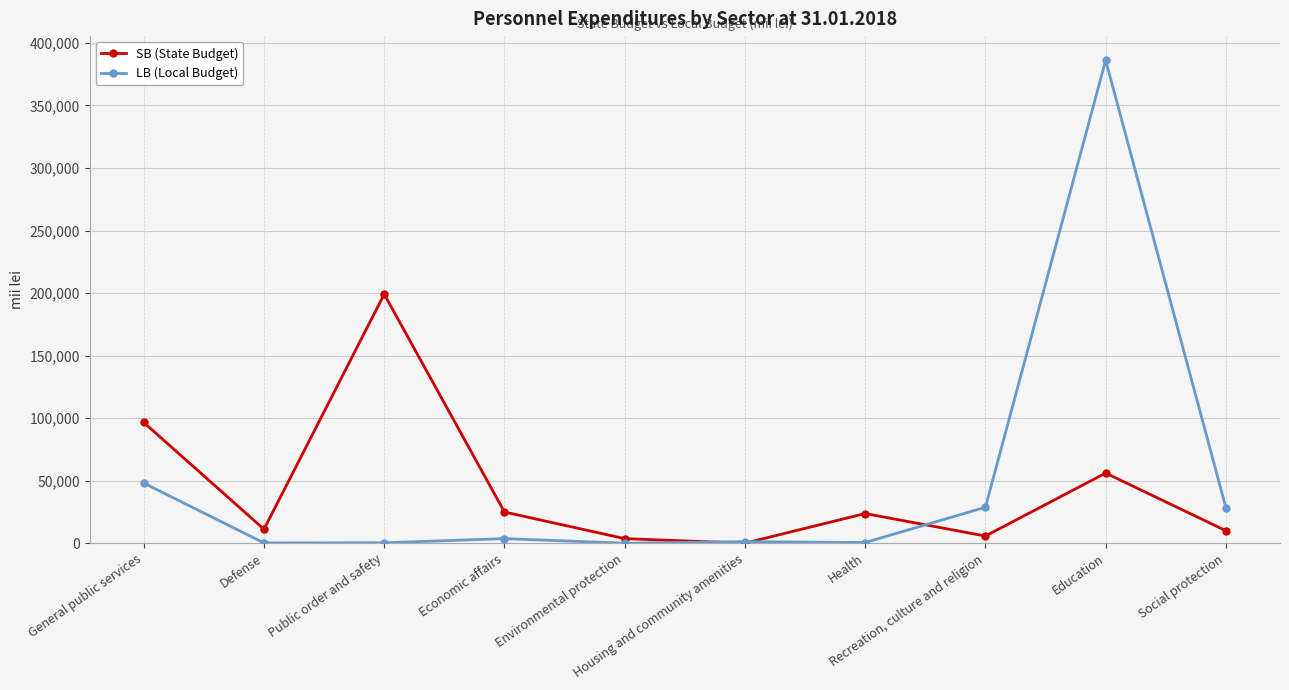

How many data points does each series have?

10